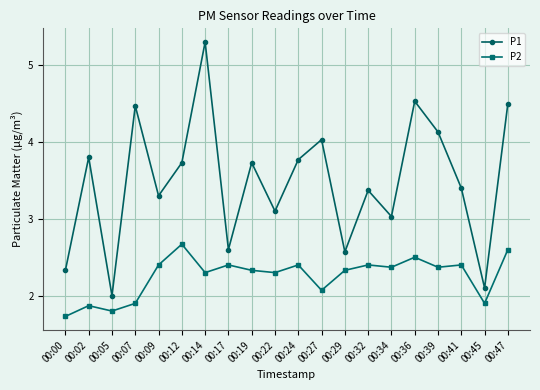

What is the value of the P1 point at the 9th from the left?

3.7